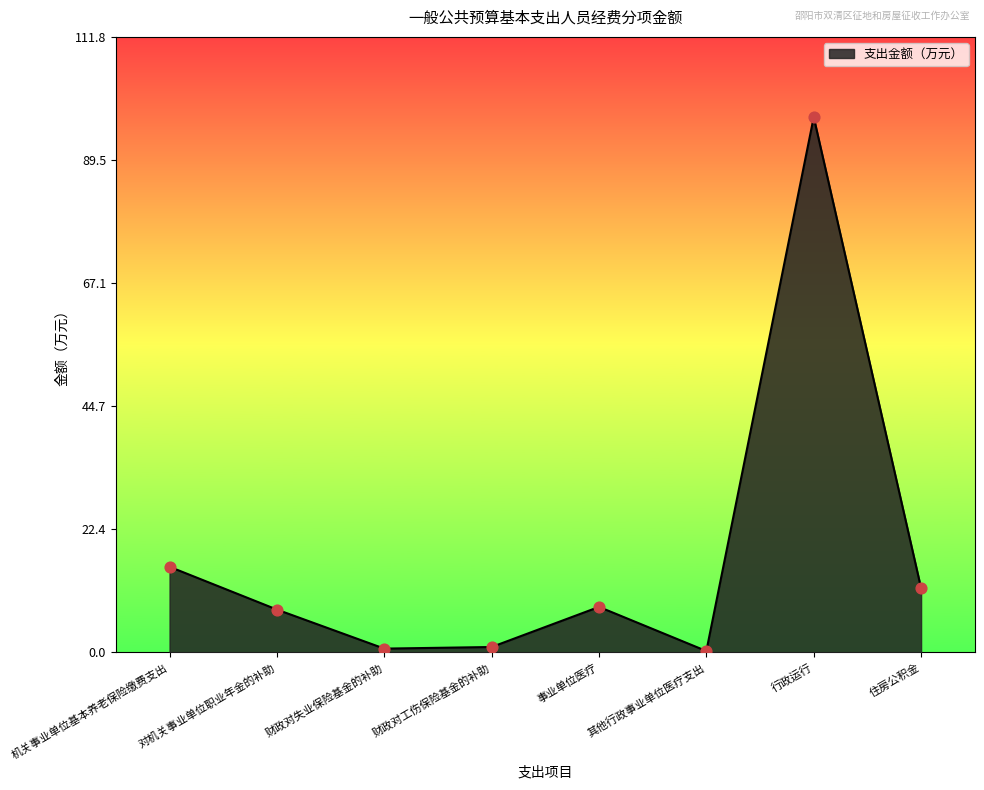

What is the change in value from 机关事业单位基本养老保险缴费支出 to 事业单位医疗?

-7.3